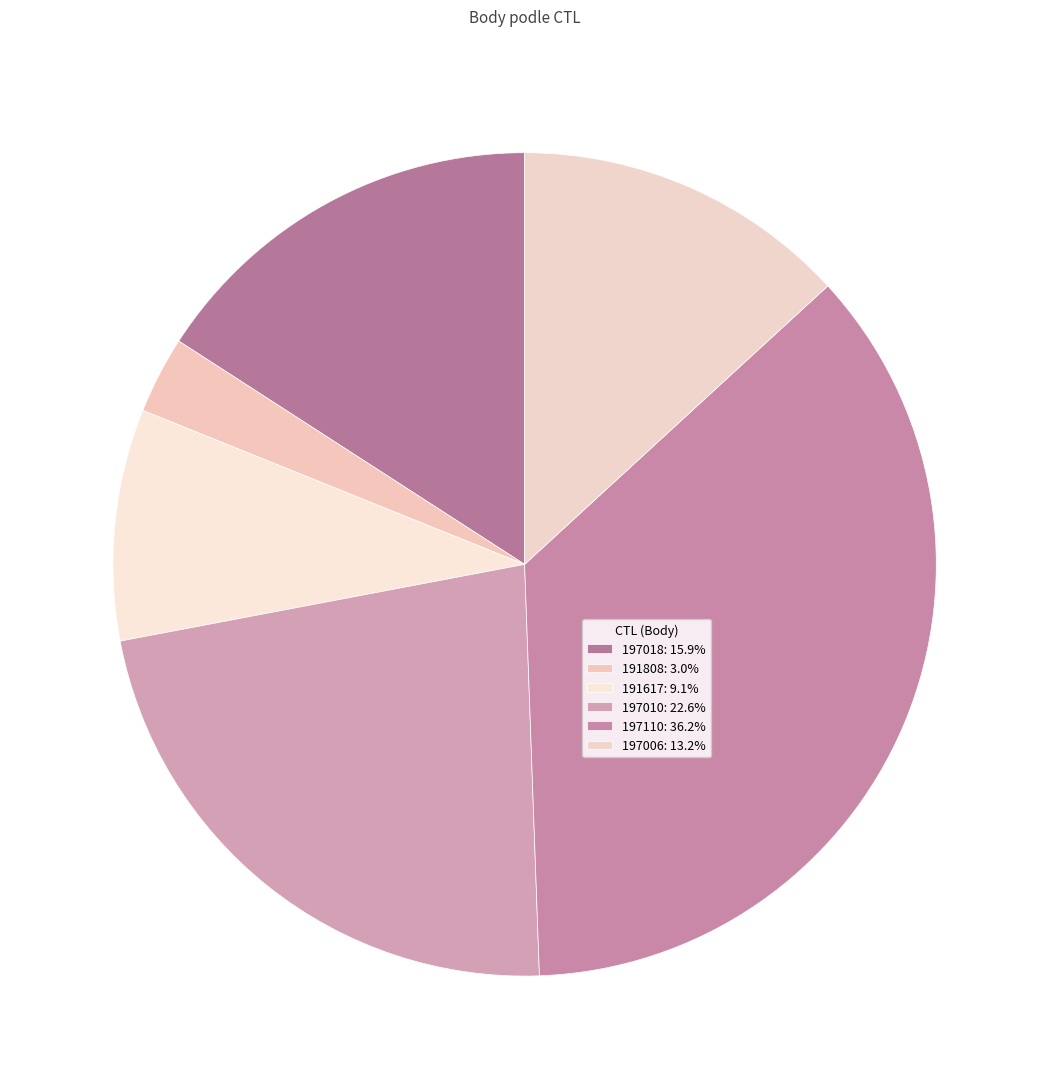

What is the largest slice in the pie chart?

197110